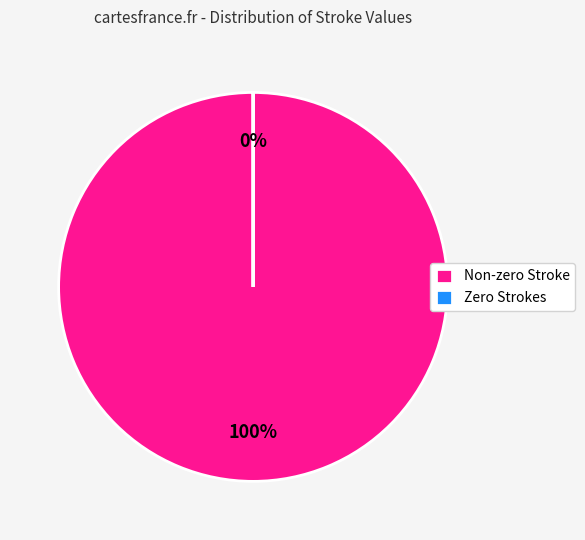

To the nearest percent, what is the difference between the largest and smallest slice percentages?

100%